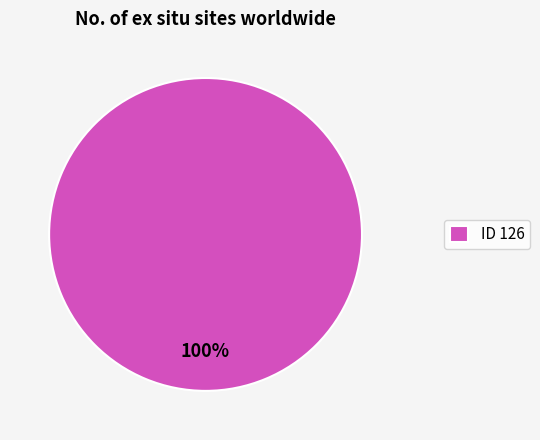

To the nearest percent, what portion does ID 126 represent?

100%